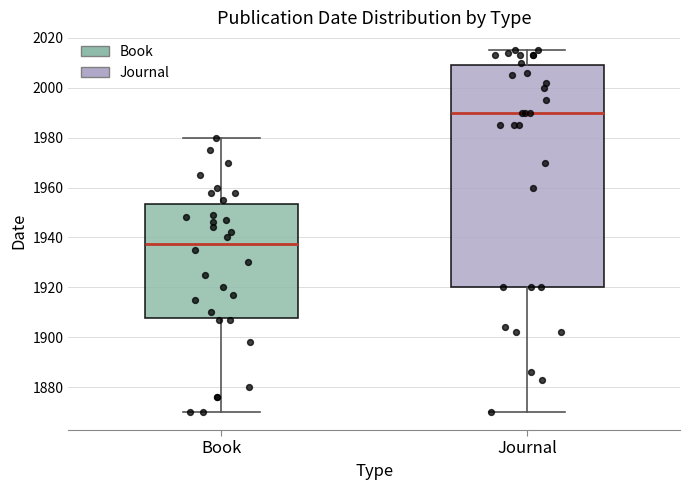

Where does the lower whisker of the box for Journal end on the y-axis? The values are not printed on the chart, so give them approximately, as read against the axis.

1870